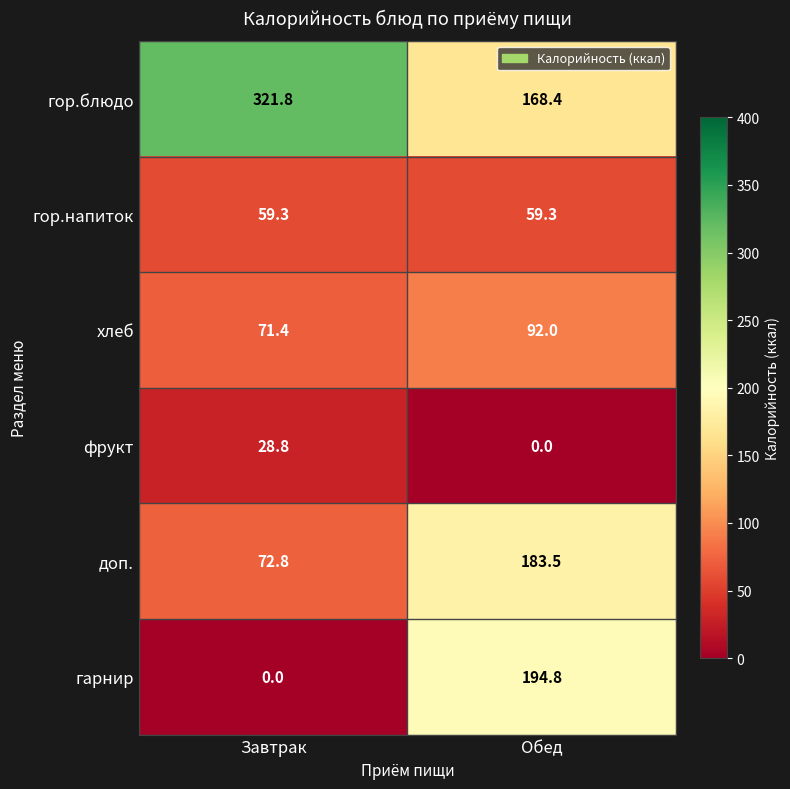

List the series in order of their peak value, lowest first.

фрукт, гор.напиток, хлеб, доп., гарнир, гор.блюдо